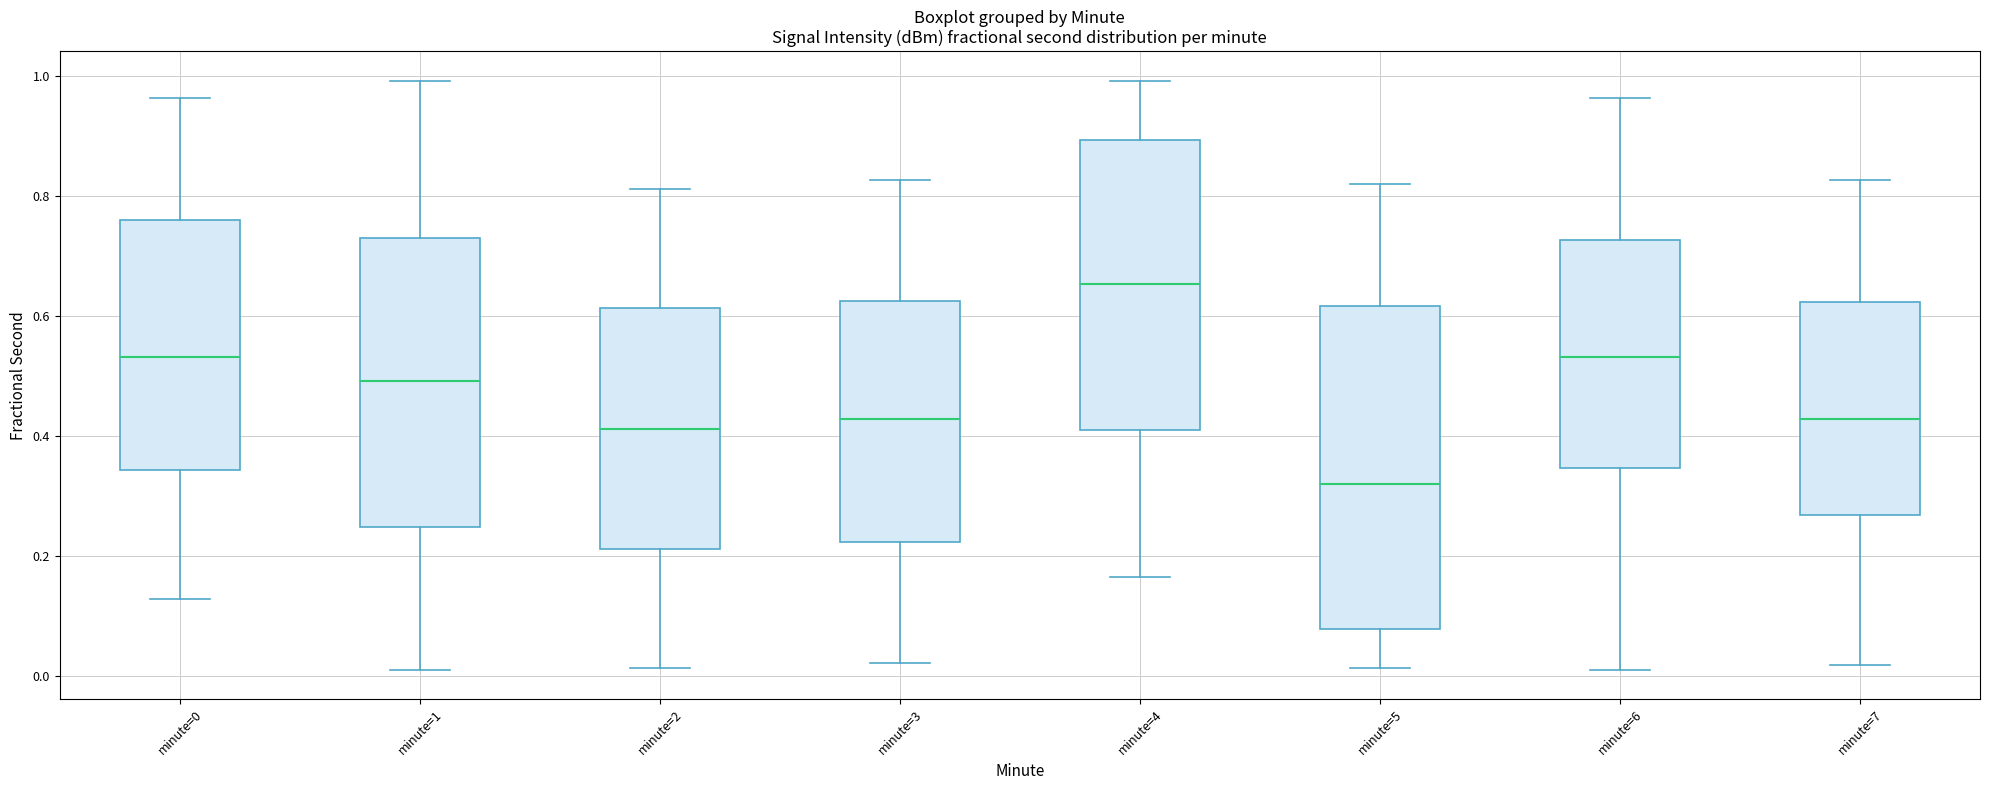

Which box has the lowest median line?

minute=5